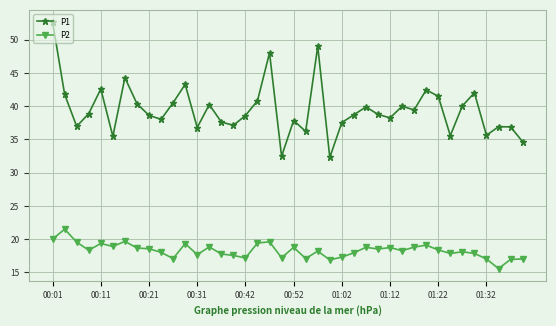

What is the minimum value for P1?

32.3